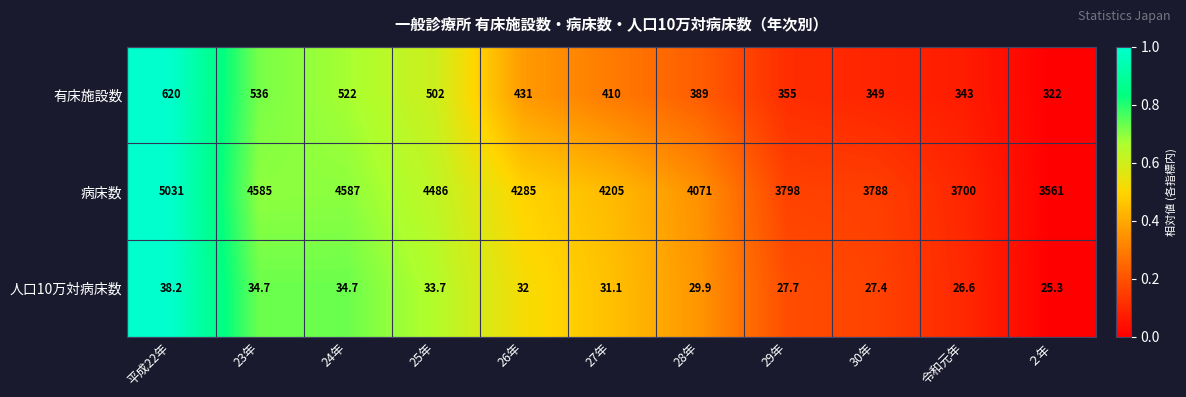

The 病床数 series shows 3700.0 at 令和元年. True or false?

True